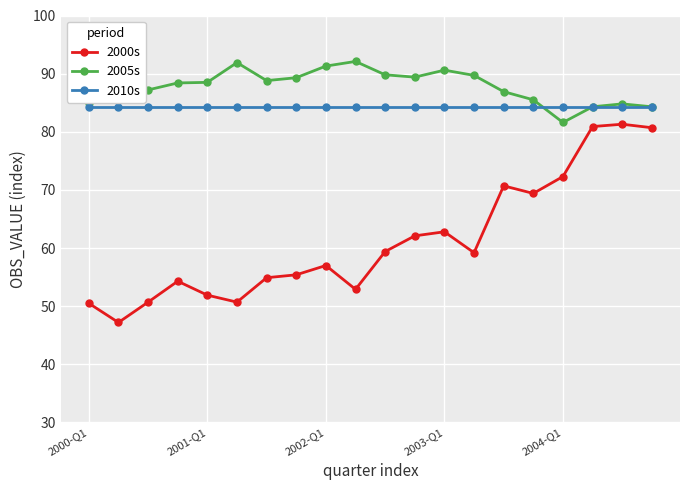

At how many categories does at least one series exceed 68?

20